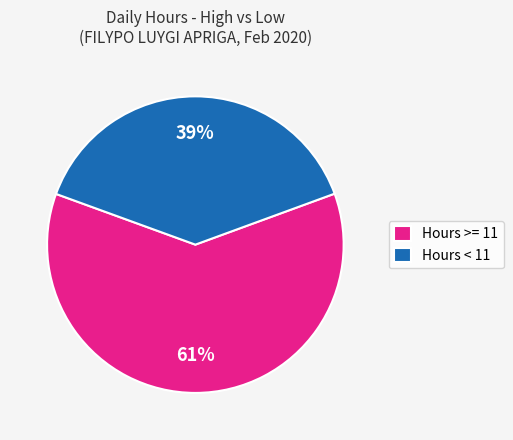

To the nearest percent, what is the difference between the Hours >= 11 and Hours < 11 slice percentages?

22%